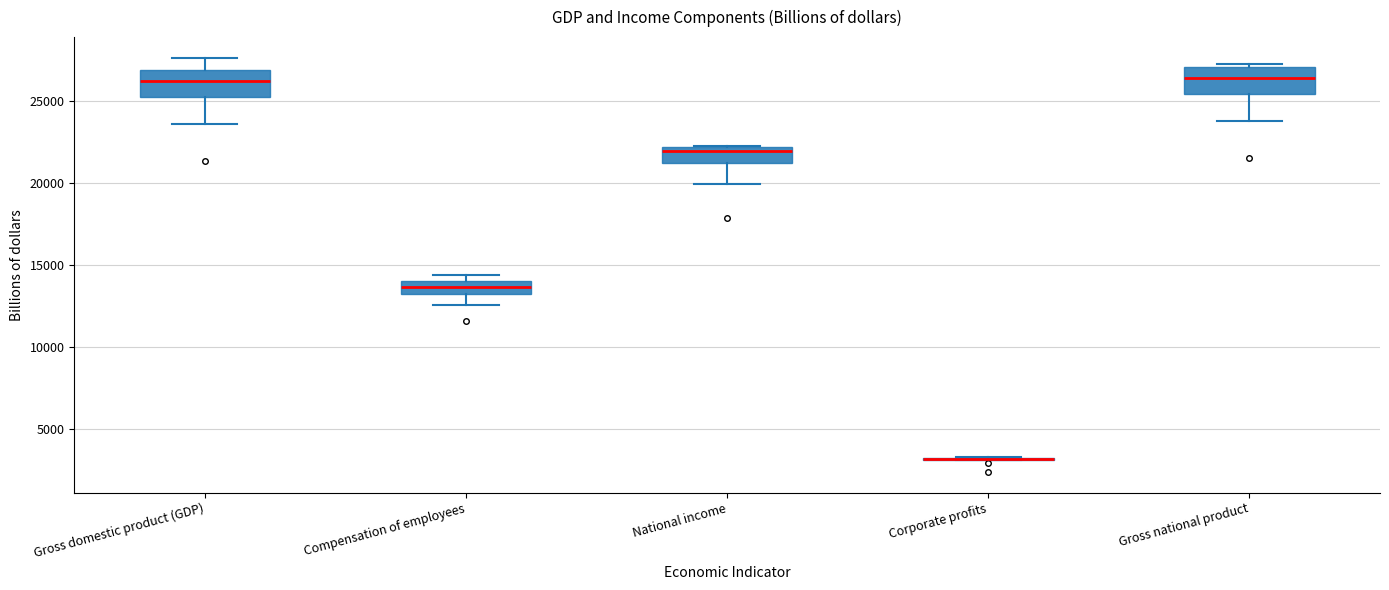

Reading left to right, transcribe this box plot: for each box, give where its median line is, the range the box spans, and where its two whiskers end, as read against the y-axis. The values are not printed on the chart, so give them approximately, as read against the axis.

Gross domestic product (GDP): median 26000, box 25000 to 27000, whiskers 23500 to 27500
Compensation of employees: median 13500, box 13000 to 14000, whiskers 12500 to 14500
National income: median 22000 (just below the box's upper edge), box 21000 to 22000, whiskers 20000 to 22500
Corporate profits: box collapsed to a line at 3000, whiskers 3000 to 3500
Gross national product: median 26500, box 25500 to 27000, whiskers 24000 to 27000 (just above the box's upper edge)